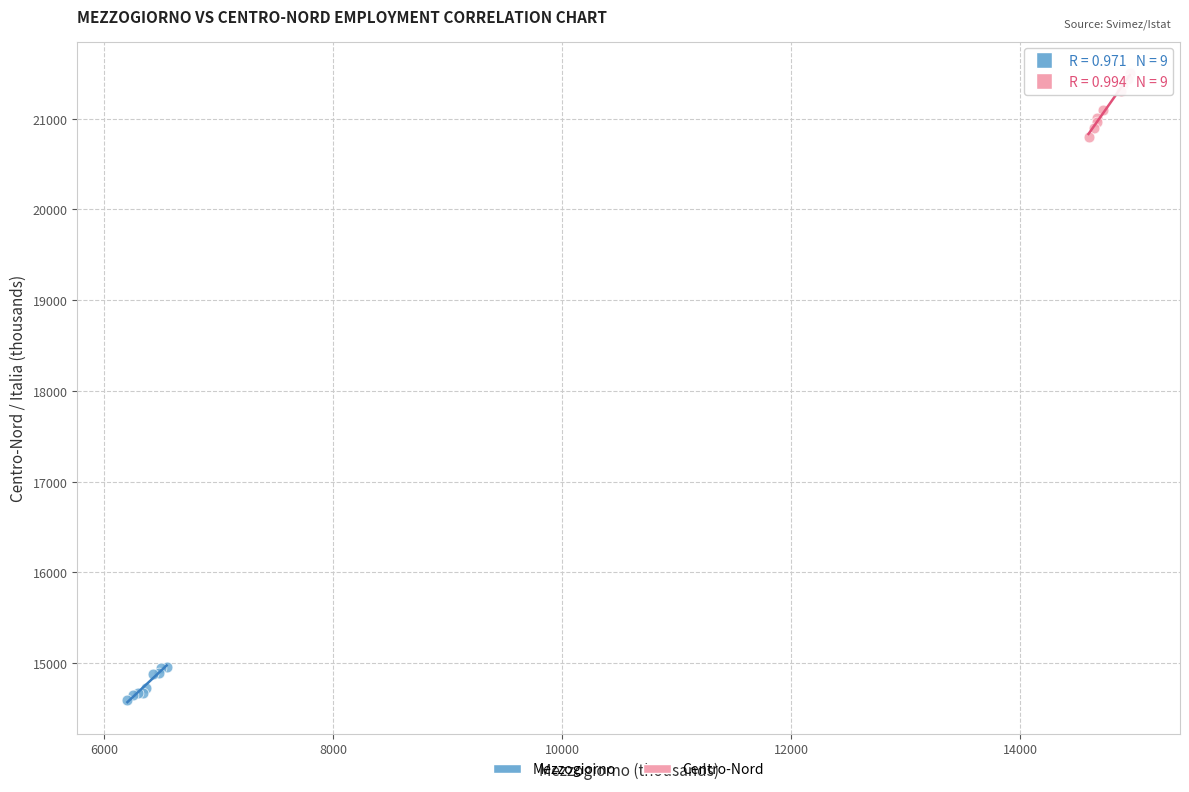

Which series has the widest spread of Y values?

Centro-Nord